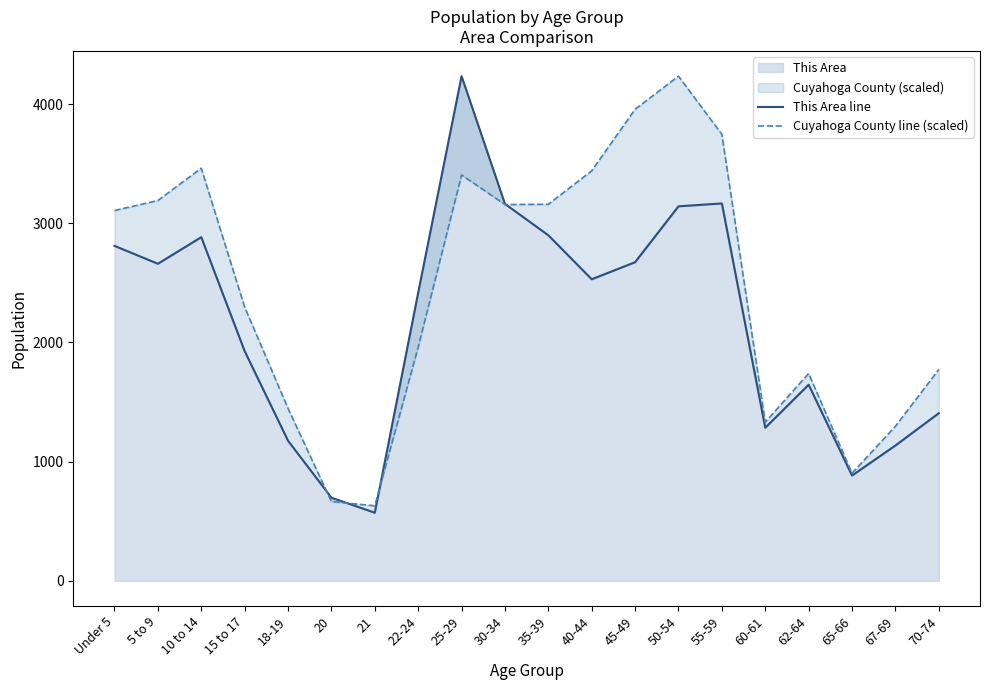

Which series changed the most between 25-29 and 67-69?

This Area line